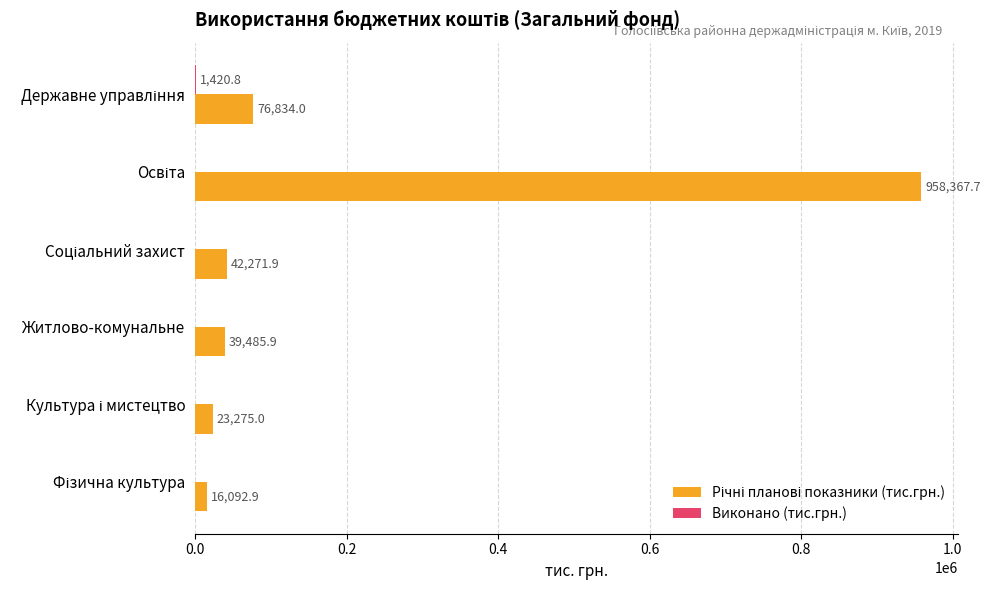

What is the greatest value displayed?

958367.7